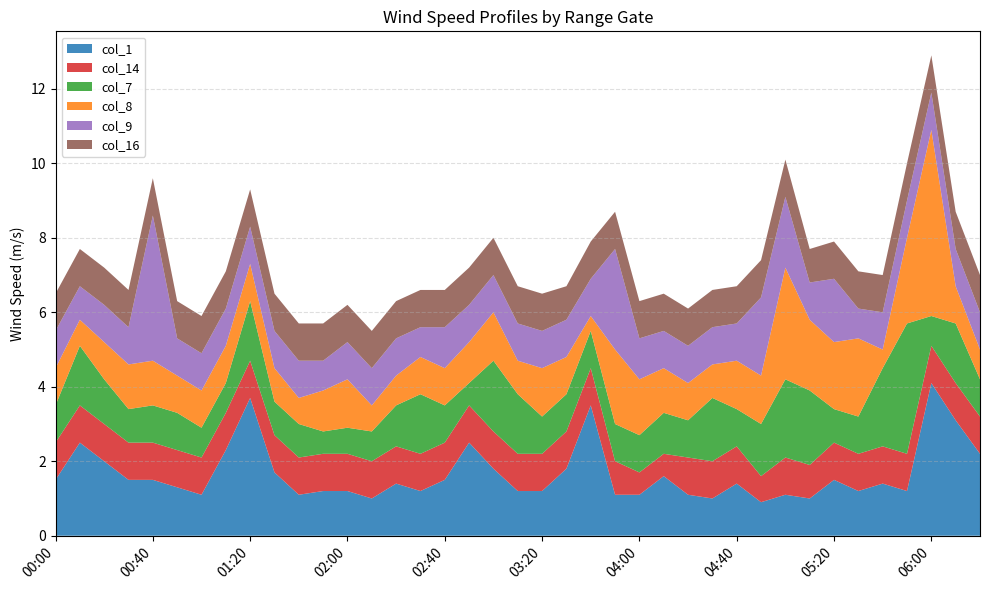

Reading left to right, extract all data points from this chart.

col_1: 1.5	2.5	2.0	1.5	1.5	1.3	1.1	2.3	3.7	1.7	1.1	1.2	1.2	1.0	1.4	1.2	1.5	2.5	1.8	1.2	1.2	1.8	3.5	1.1	1.1	1.6	1.1	1.0	1.4	0.9	1.1	1.0	1.5	1.2	1.4	1.2	4.1	3.1	2.2
col_14: 1.0	1.0	1.0	1.0	1.0	1.0	1.0	1.0	1.0	1.0	1.0	1.0	1.0	1.0	1.0	1.0	1.0	1.0	1.0	1.0	1.0	1.0	1.0	0.9	0.6	0.6	1.0	1.0	1.0	0.7	1.0	0.9	1.0	1.0	1.0	1.0	1.0	1.0	1.0
col_7: 1.0	1.6	1.2	0.9	1.0	1.0	0.8	0.8	1.6	0.9	0.9	0.6	0.7	0.8	1.1	1.6	1.0	0.6	1.9	1.6	1.0	1.0	1.0	1.0	1.0	1.1	1.0	1.7	1.0	1.4	2.1	2.0	0.9	1.0	2.1	3.5	0.8	1.6	1.0
col_8: 1.0	0.7	1.0	1.2	1.2	1.0	1.0	1.0	1.0	0.9	0.7	1.1	1.3	0.7	0.8	1.0	1.0	1.1	1.3	0.9	1.3	1.0	0.4	2.0	1.5	1.2	1.0	0.9	1.3	1.3	3.0	1.9	1.8	2.1	0.5	2.3	5.0	1.0	0.8
col_9: 1.0	0.9	1.0	1.0	3.9	1.0	1.0	1.0	1.0	1.0	1.0	0.8	1.0	1.0	1.0	0.8	1.1	1.0	1.0	1.0	1.0	1.0	1.0	2.7	1.1	1.0	1.0	1.0	1.0	2.1	1.9	1.0	1.7	0.8	1.0	1.0	1.0	1.0	1.0
col_16: 1.0	1.0	1.0	1.0	1.0	1.0	1.0	1.0	1.0	1.0	1.0	1.0	1.0	1.0	1.0	1.0	1.0	1.0	1.0	1.0	1.0	0.9	1.0	1.0	1.0	1.0	1.0	1.0	1.0	1.0	1.0	0.9	1.0	1.0	1.0	1.0	1.0	1.0	1.0